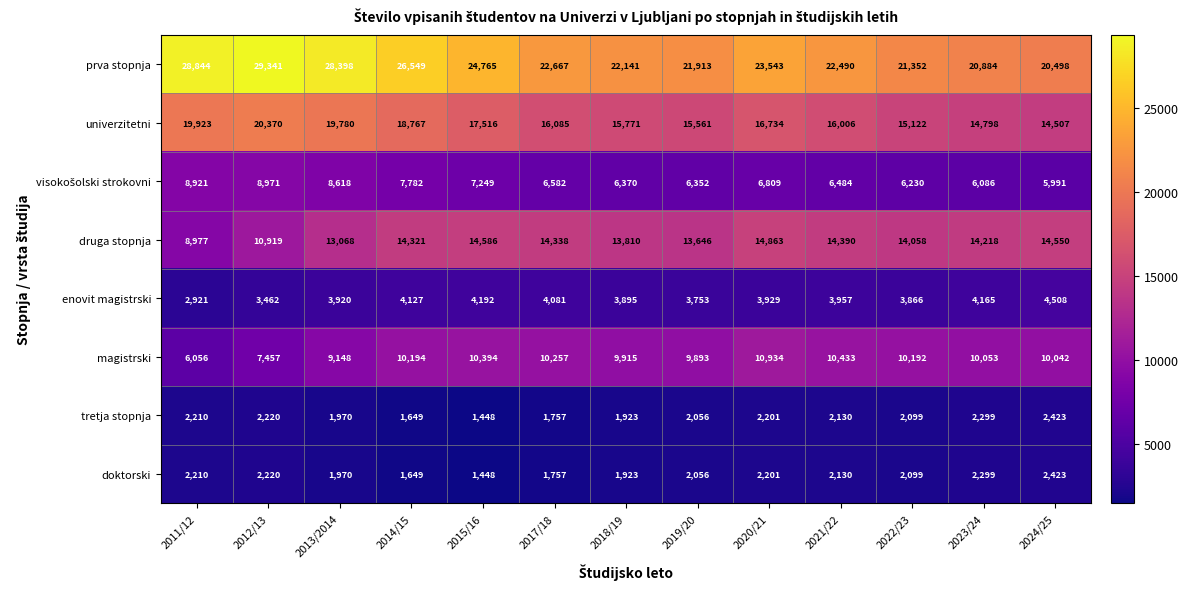

Which series has the largest range (max minus min)?

prva stopnja